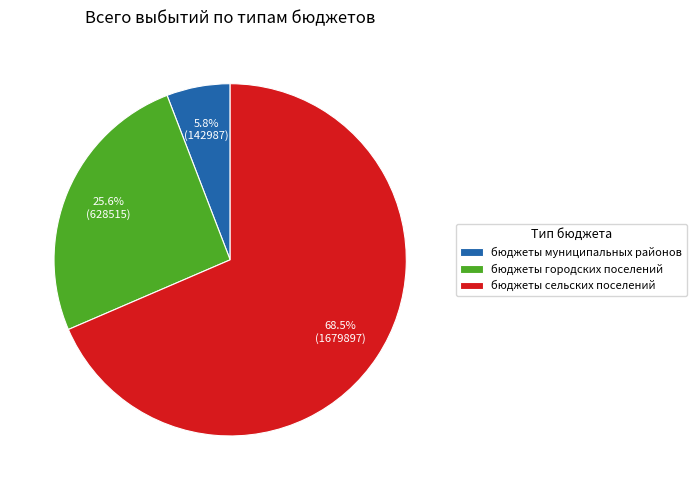

What is the smallest slice in the pie chart?

бюджеты муниципальных районов